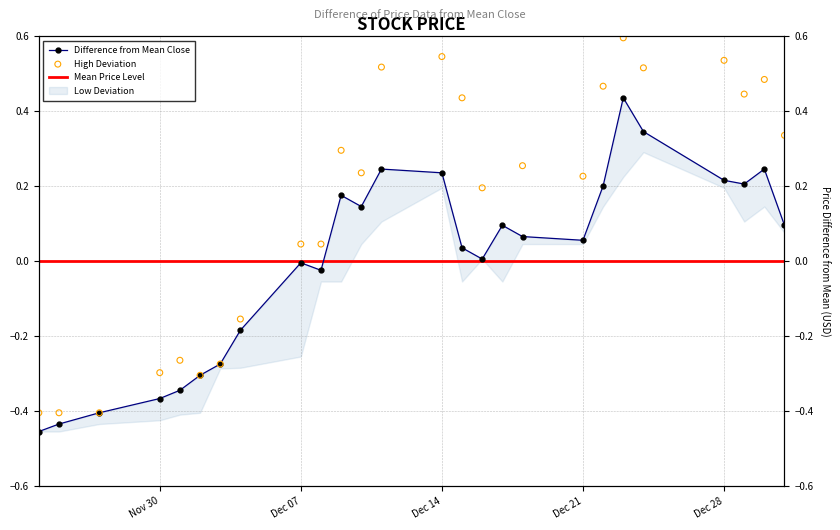

Is the value of High at 19 greater than the value of Close at 18?

Yes